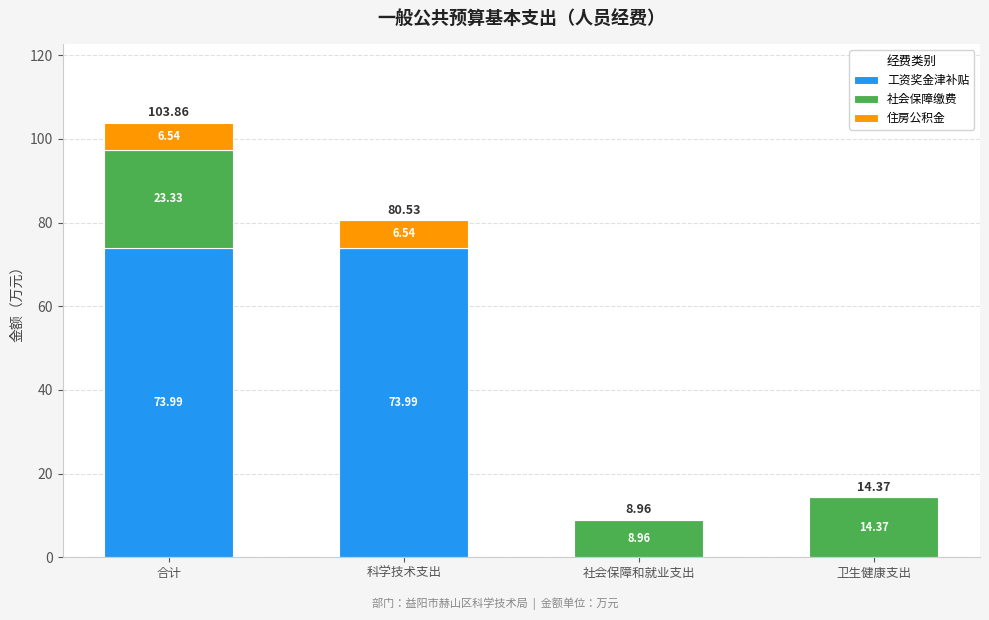

What is the total value across all series at 合计?

103.9